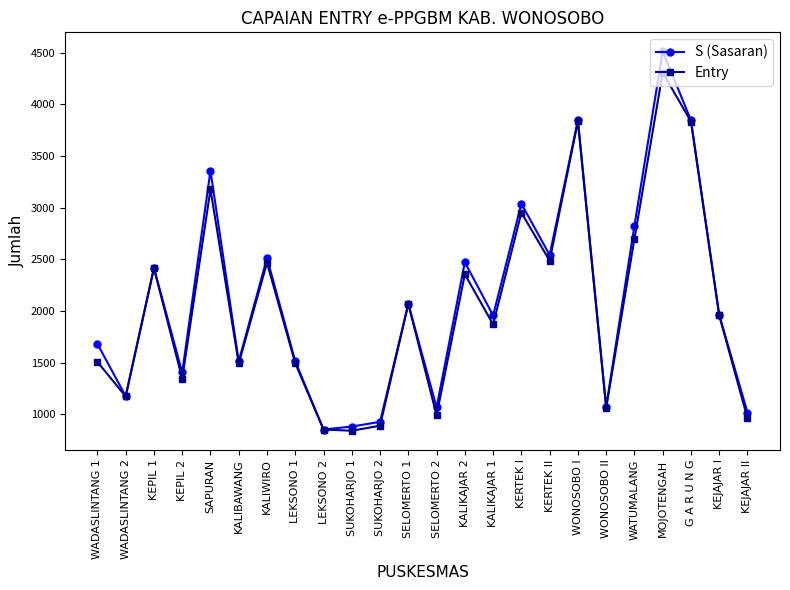

What is the maximum value shown in the chart?

4513